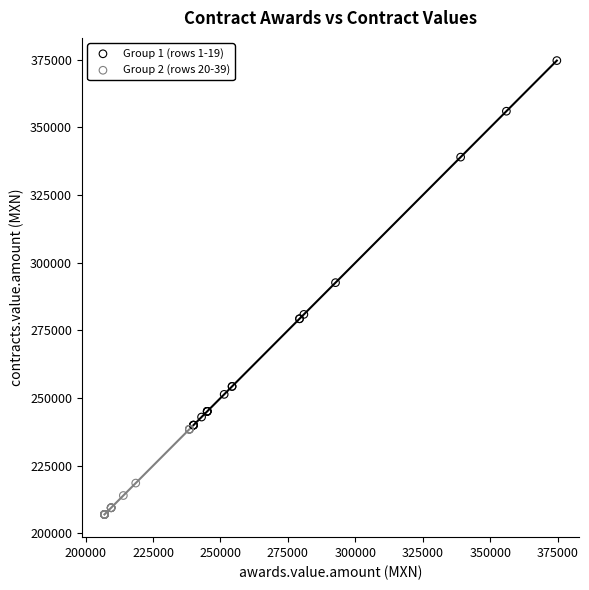

Which series contains the lowest Y value?

Group 2 (rows 20-39)